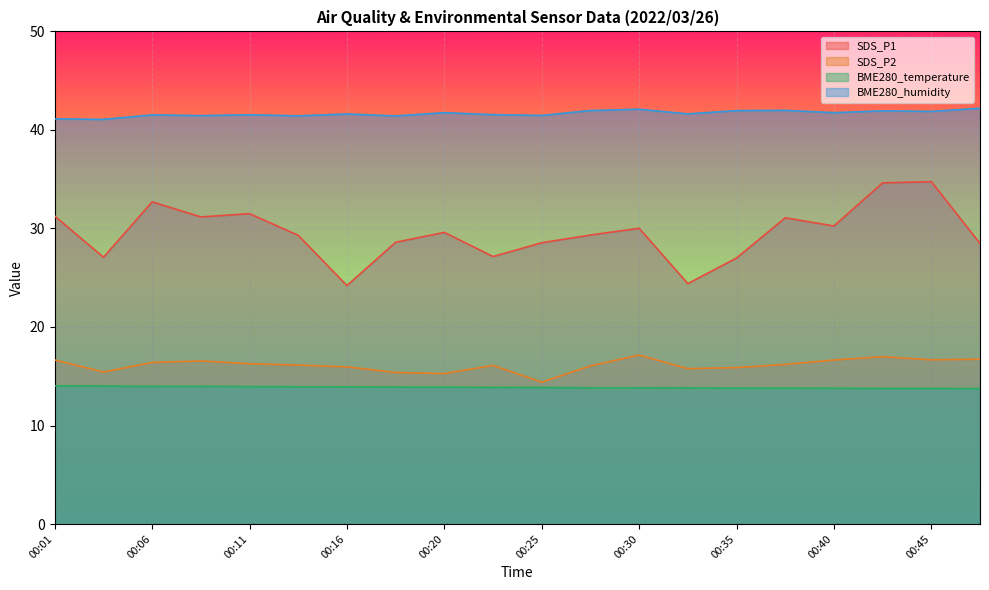

What is the difference between the maximum and minimum values in the SDS_P1 series?

10.6